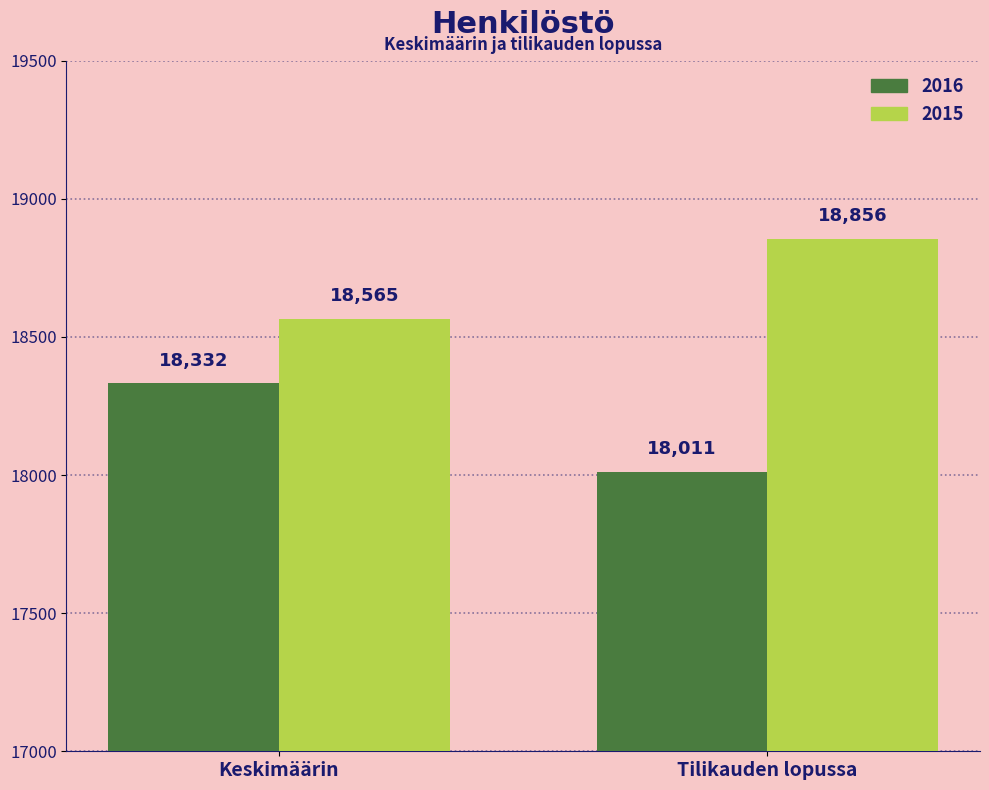

What is the total value across all series at Keskimäärin?

36897